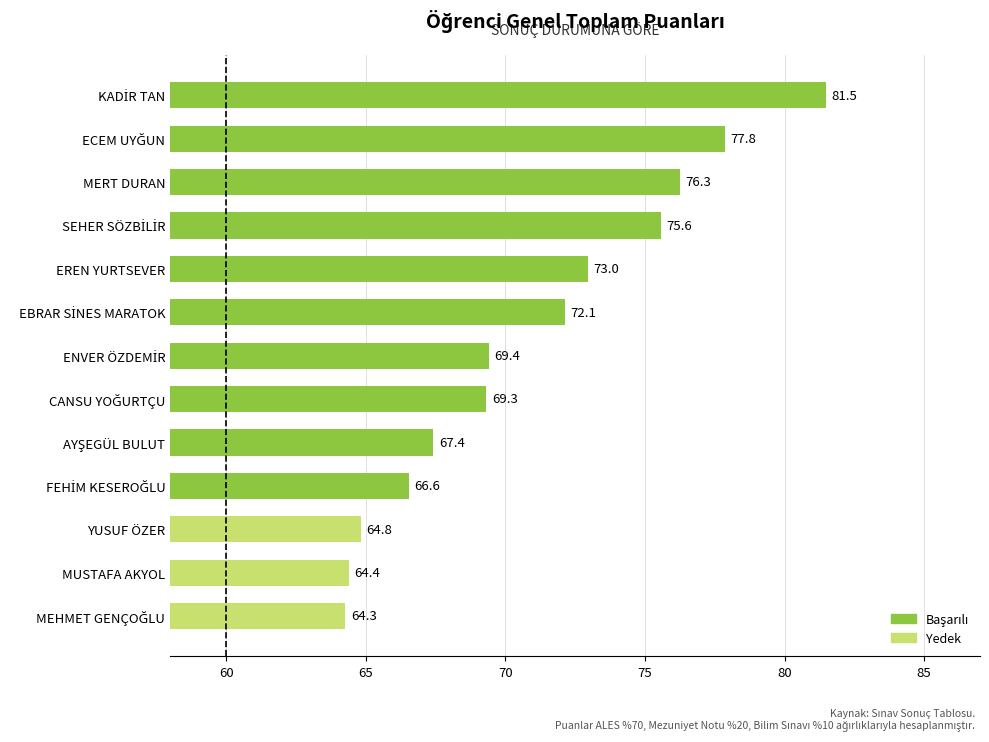

What is the difference between the maximum and minimum values?

17.2